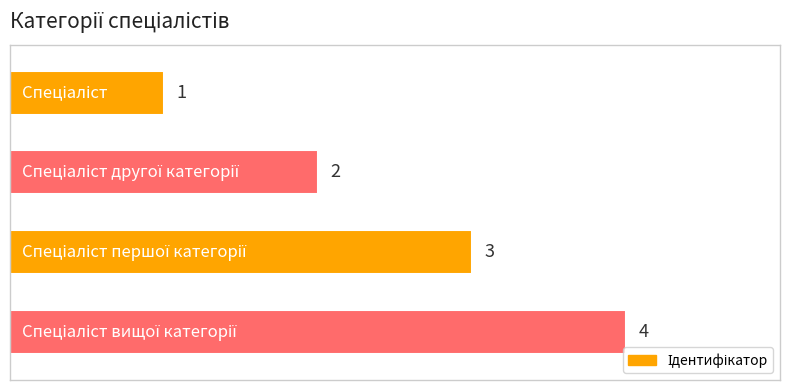

What is the value of the 1st bar from the top?

1